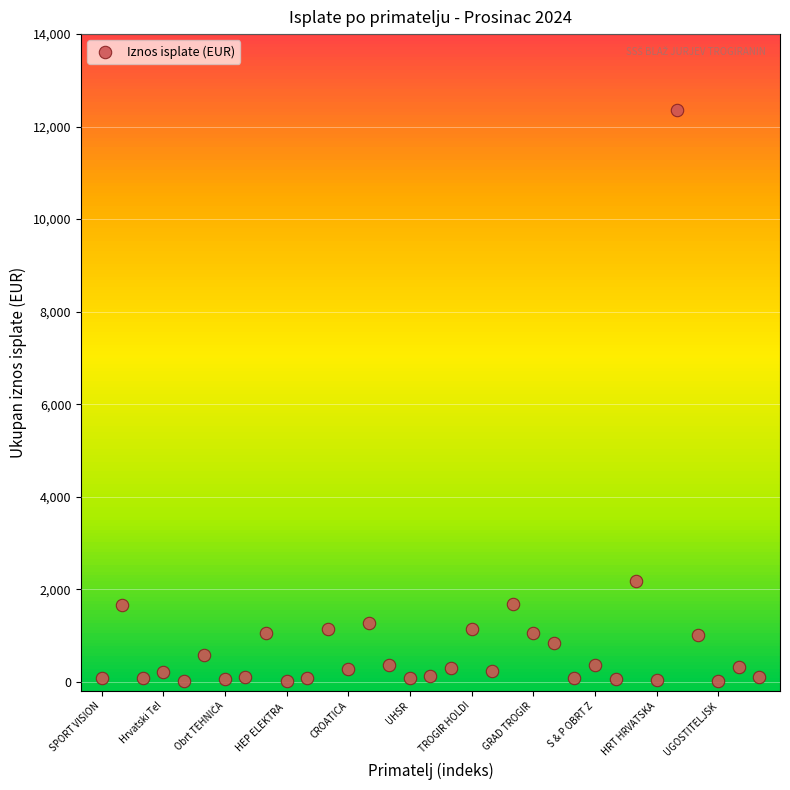

What Y value in the scatter plot is closest to 6181?

2171.0